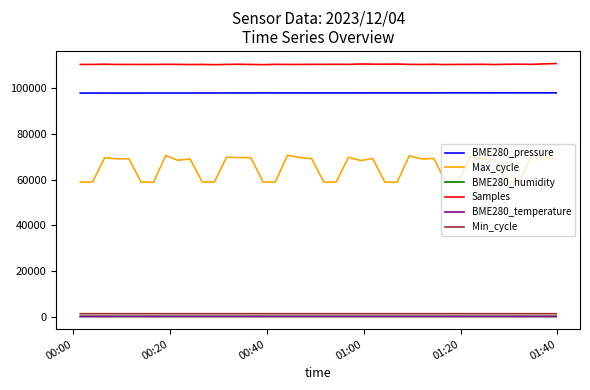

How many lines are shown in the chart?

6